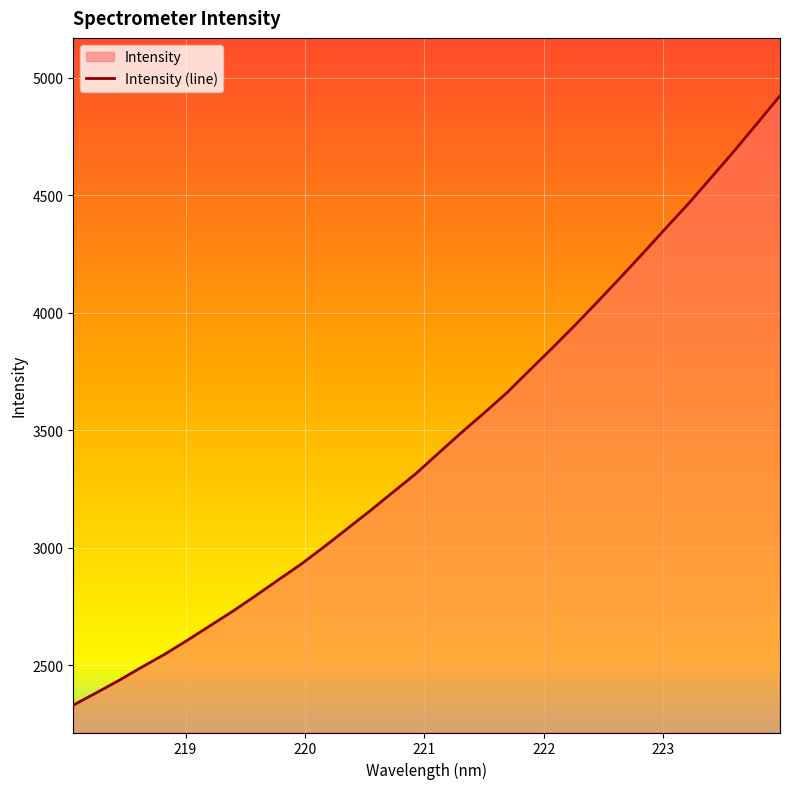

Reading left to right, transcribe all the data shown in this chart.

218.0596=2330.7	218.2508=2382.7	218.442=2435.7	218.6332=2492.3	218.8244=2546.9	219.0156=2606.8	219.2067=2668.9	219.3979=2731.0	219.589=2796.8	219.7801=2864.7	219.9712=2931.7	220.1623=3004.9	220.3533=3080.8	220.5444=3157.1	220.7354=3235.9	220.9264=3314.4	221.1174=3402.2	221.3083=3489.4	221.4993=3573.1	221.6902=3659.1	221.8812=3755.3	222.0721=3850.3	222.263=3947.8	222.4538=4048.4	222.6447=4151.1	222.8355=4255.6	223.0264=4362.0	223.2172=4467.2	223.408=4578.2	223.5987=4690.5	223.7895=4806.6	223.9802=4924.1